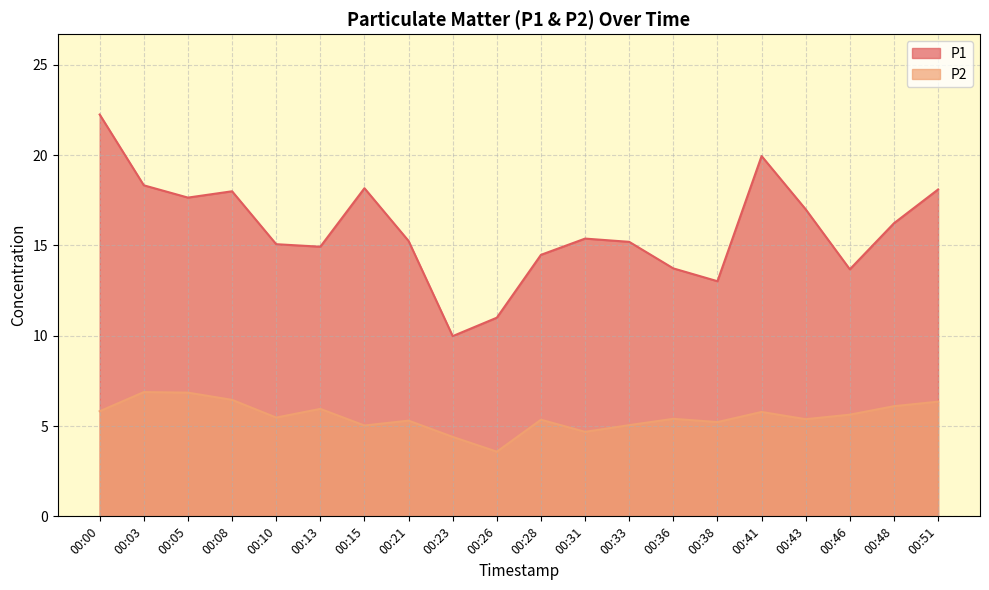

True or false: P1 and P2 cross at least once.

False